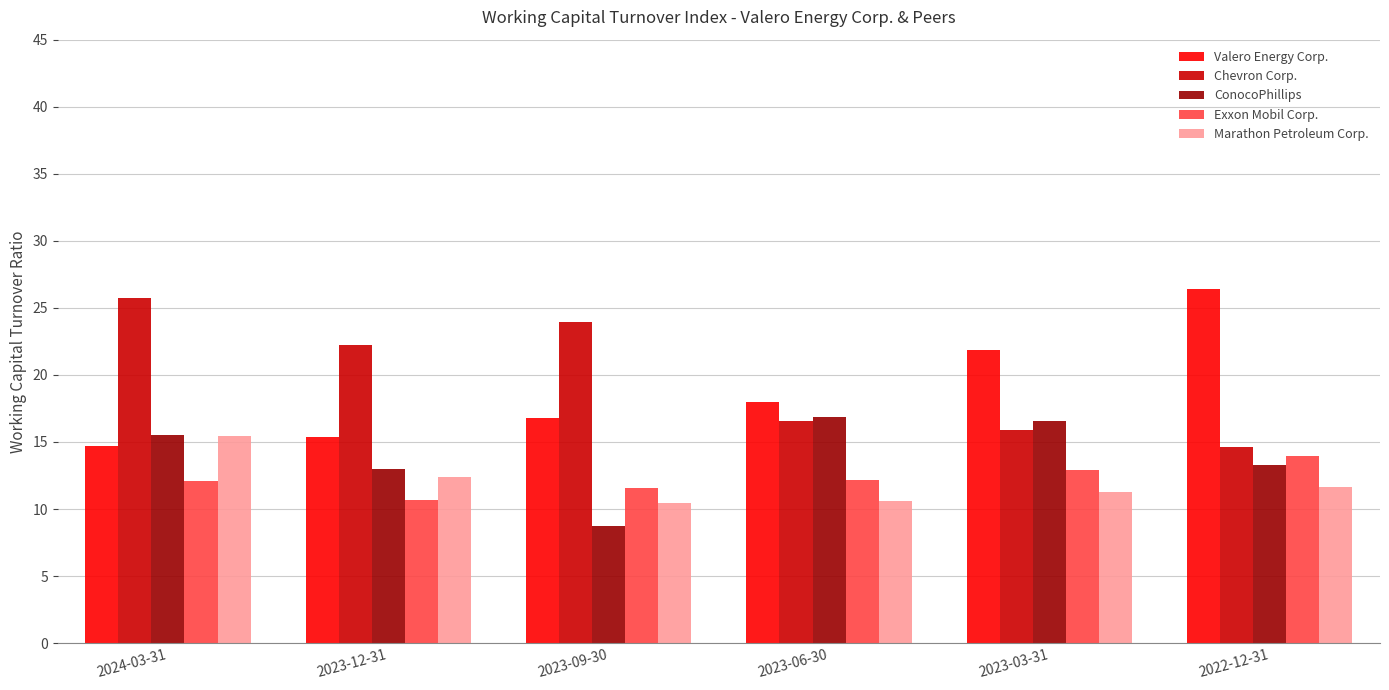

What is the average value of the ConocoPhillips series?

14.0